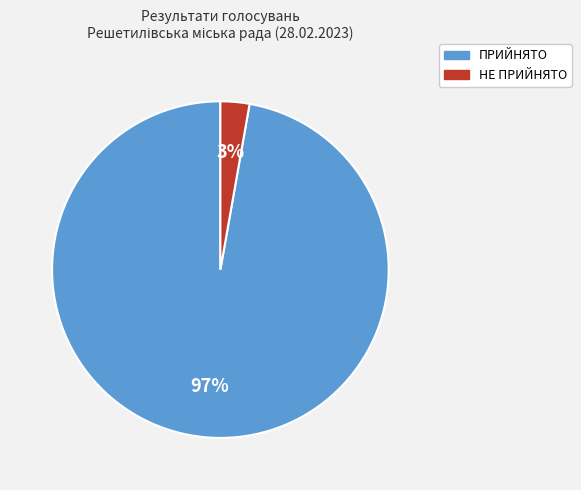

To the nearest percent, what is the difference between the largest and smallest slice percentages?

94%